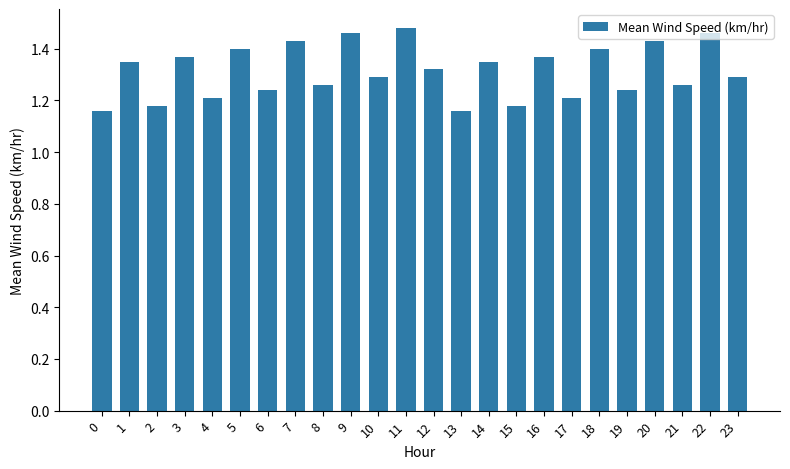

What is the difference between the second highest and minimum values?

0.3